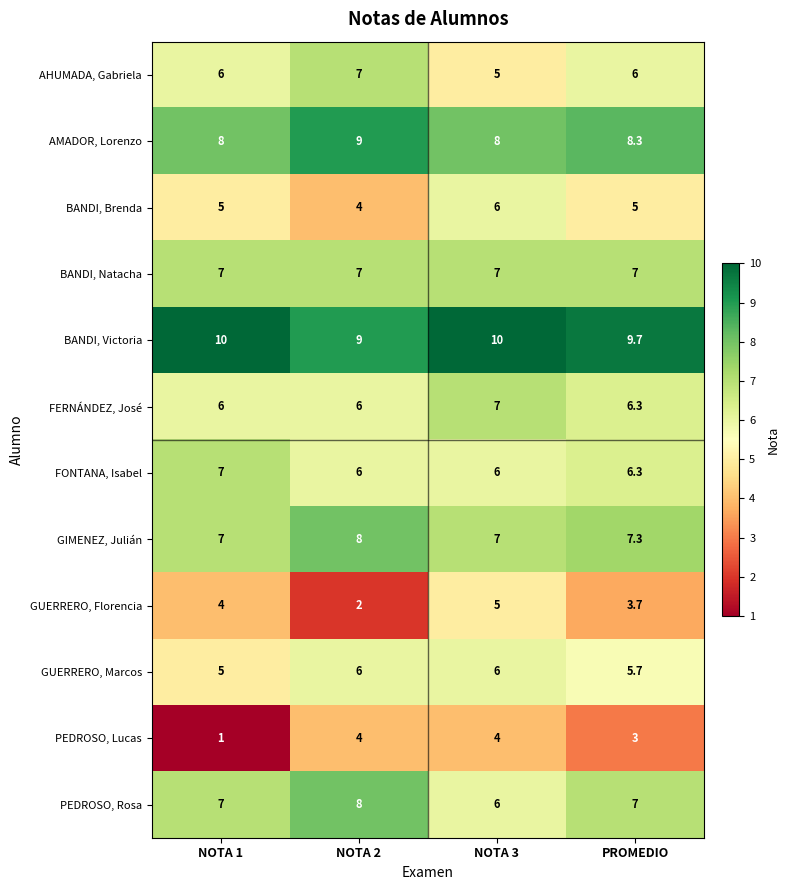

Which series has the largest total across all categories?

BANDI, Victoria